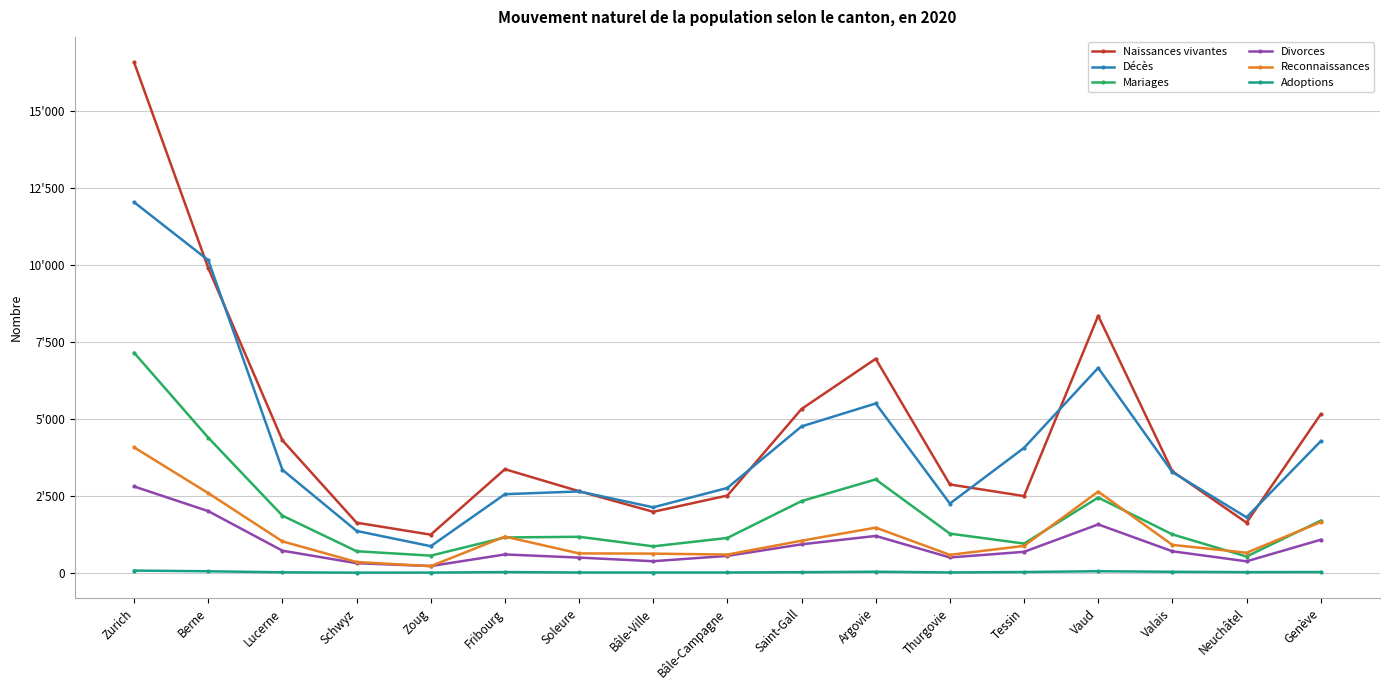

What is the difference between the second highest and second lowest values in the Adoptions series?

44